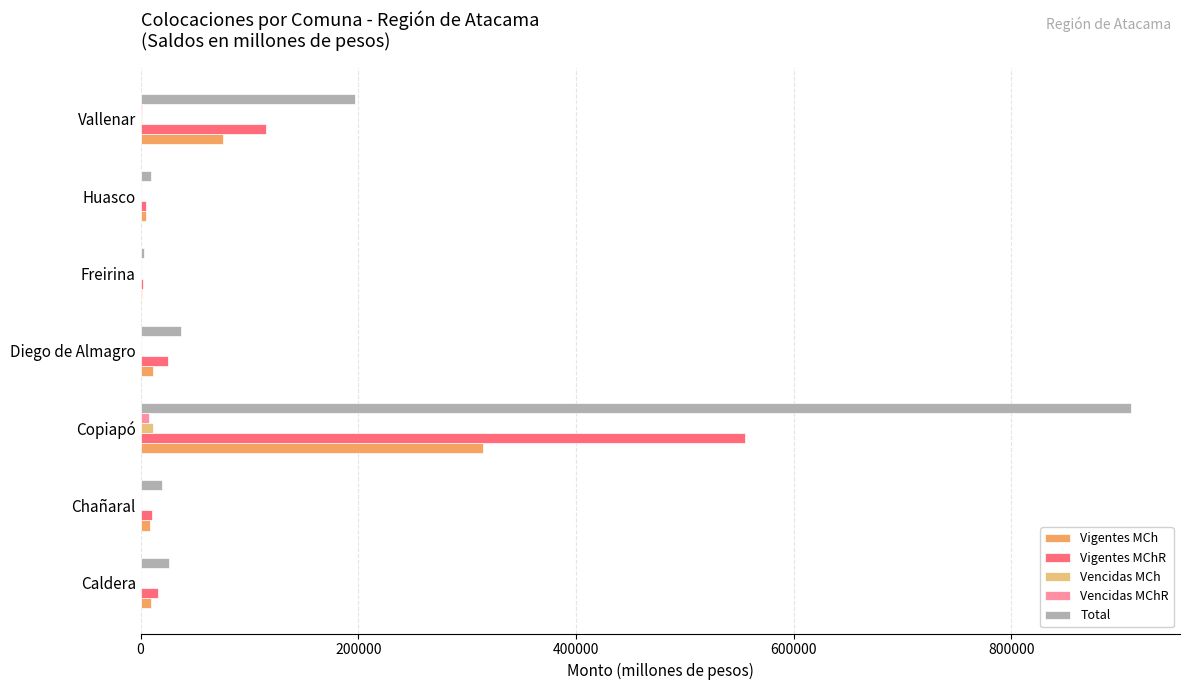

What is the sum of all Vigentes MCh values?

425868.3